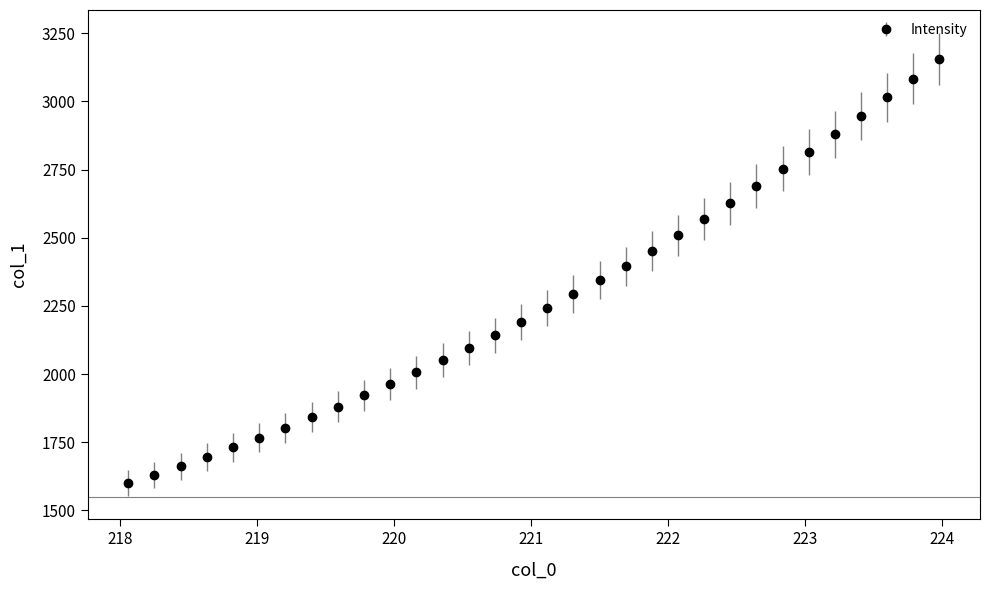

What is the minimum value shown in the chart?

1600.4